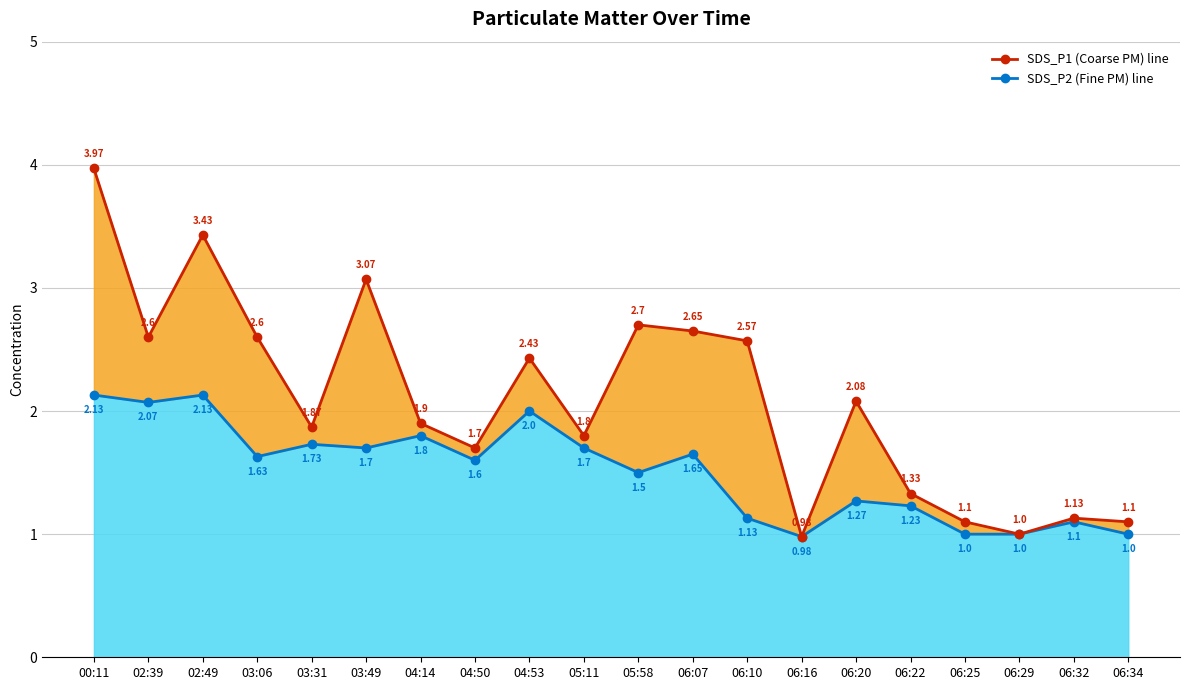

How many lines are shown in the chart?

2